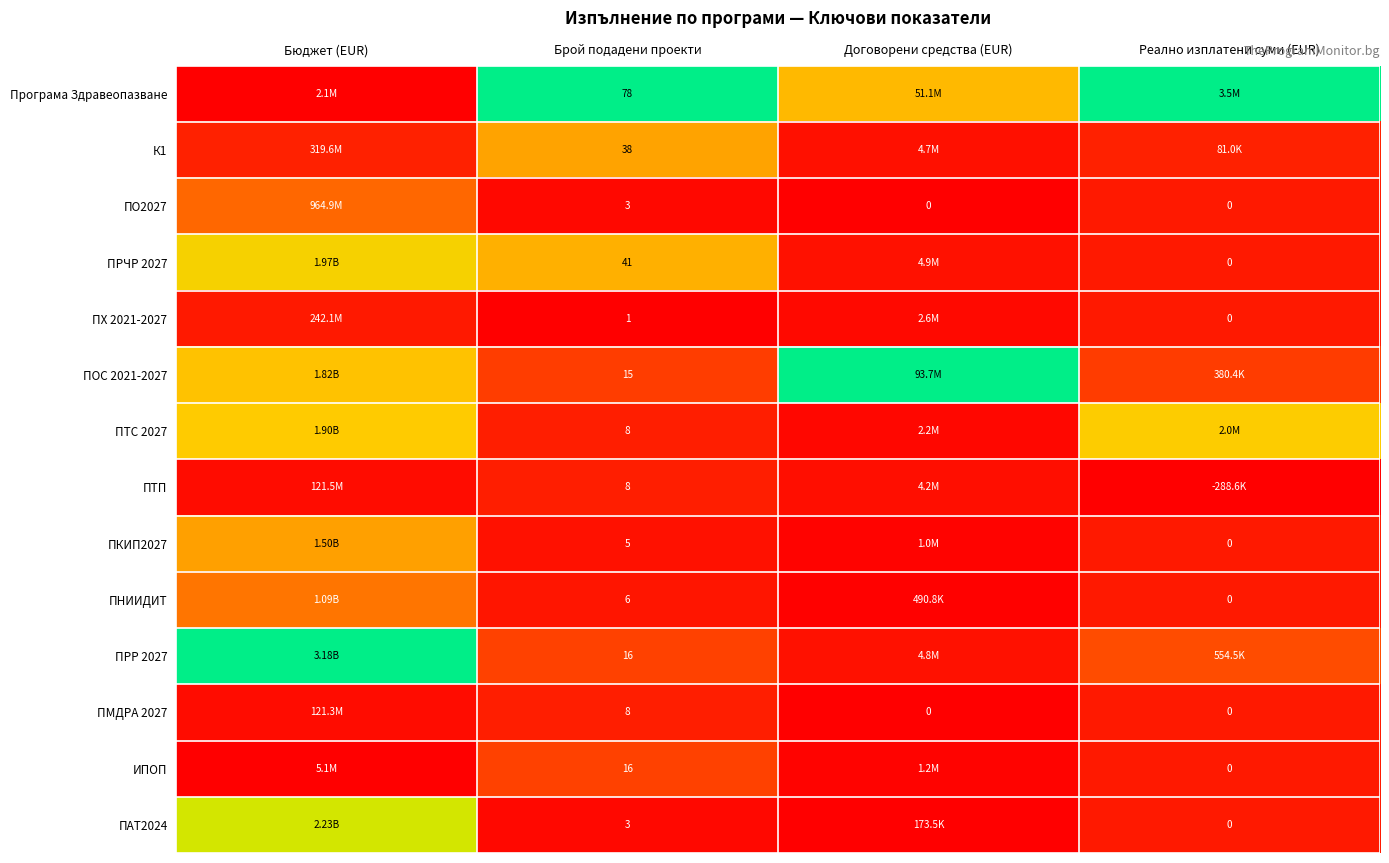

At which category is the sum across all series the highest?

Бюджет (EUR)